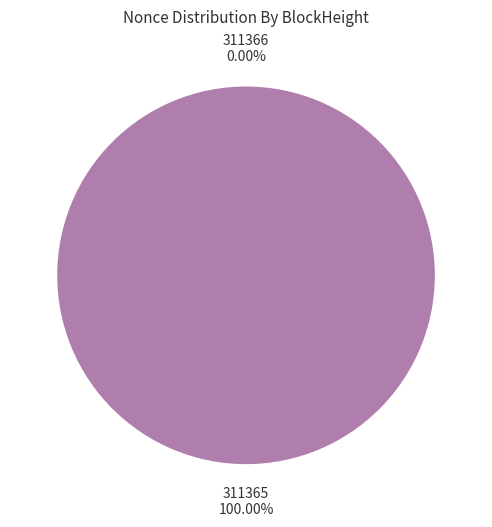

To the nearest percent, what is the difference between the largest and smallest slice percentages?

100%